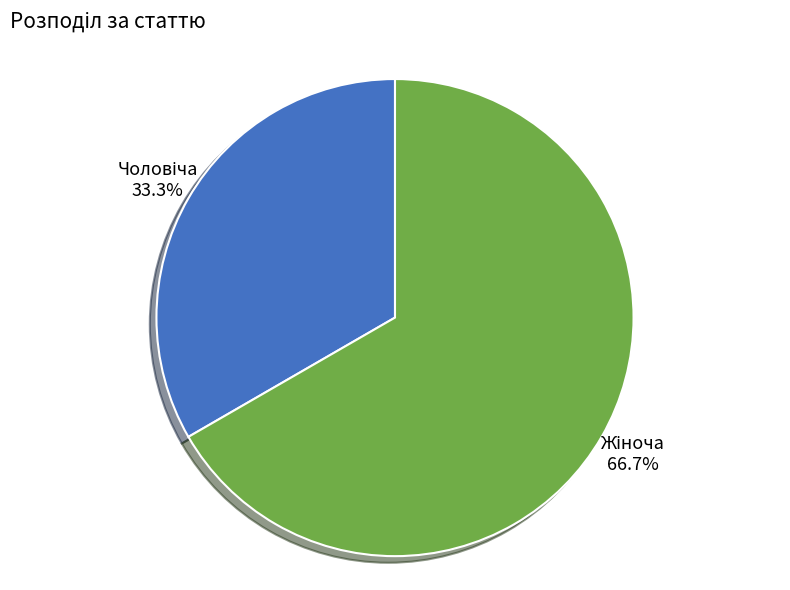

Is there any slice that represents more than half of the pie?

Yes